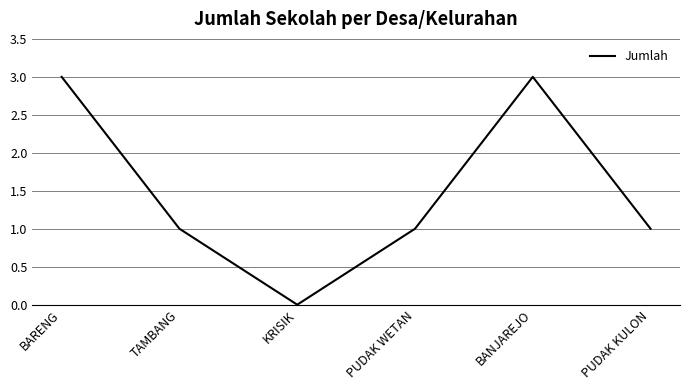

What is the change in value from KRISIK to PUDAK KULON?

+1